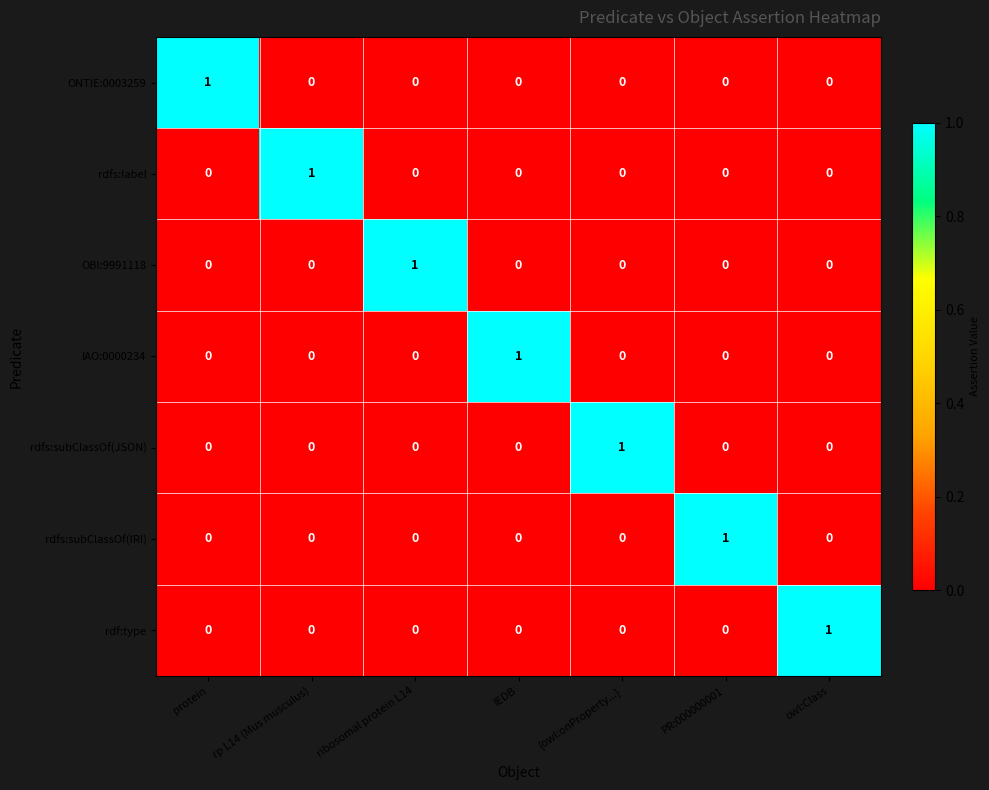

At how many categories does at least one series exceed 0?

7